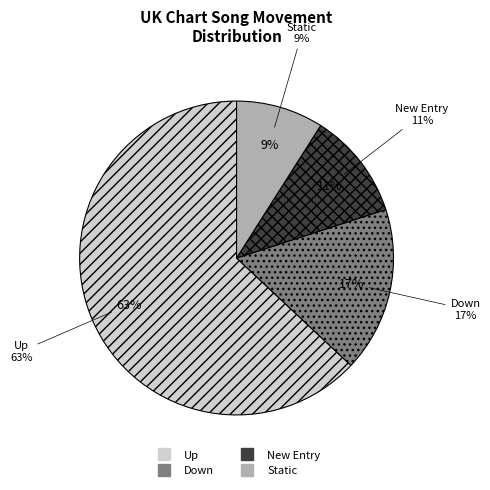

Does new represent more than half of the total?

No